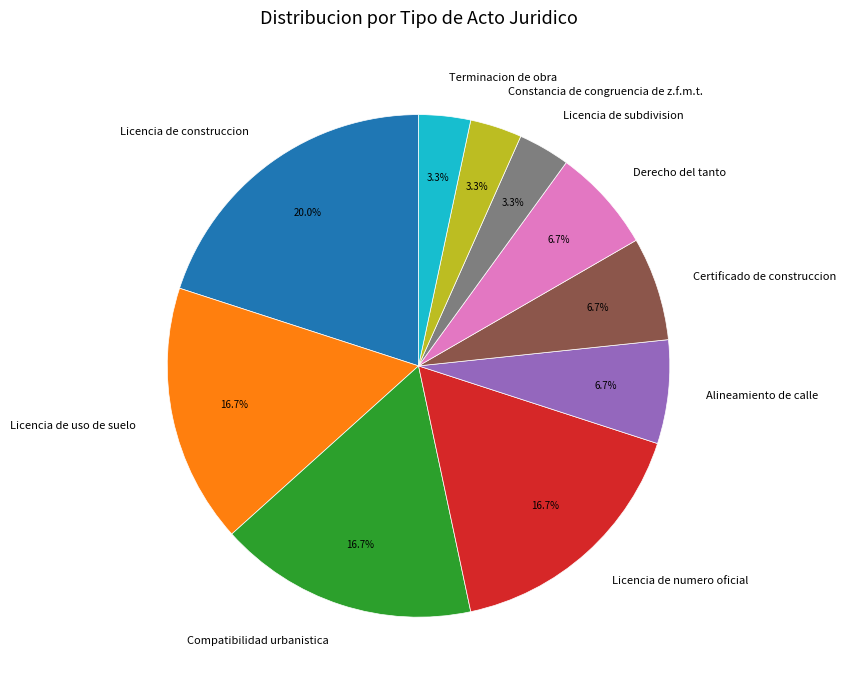

Is it true that Licencia de subdivision is 3% of the pie?

True